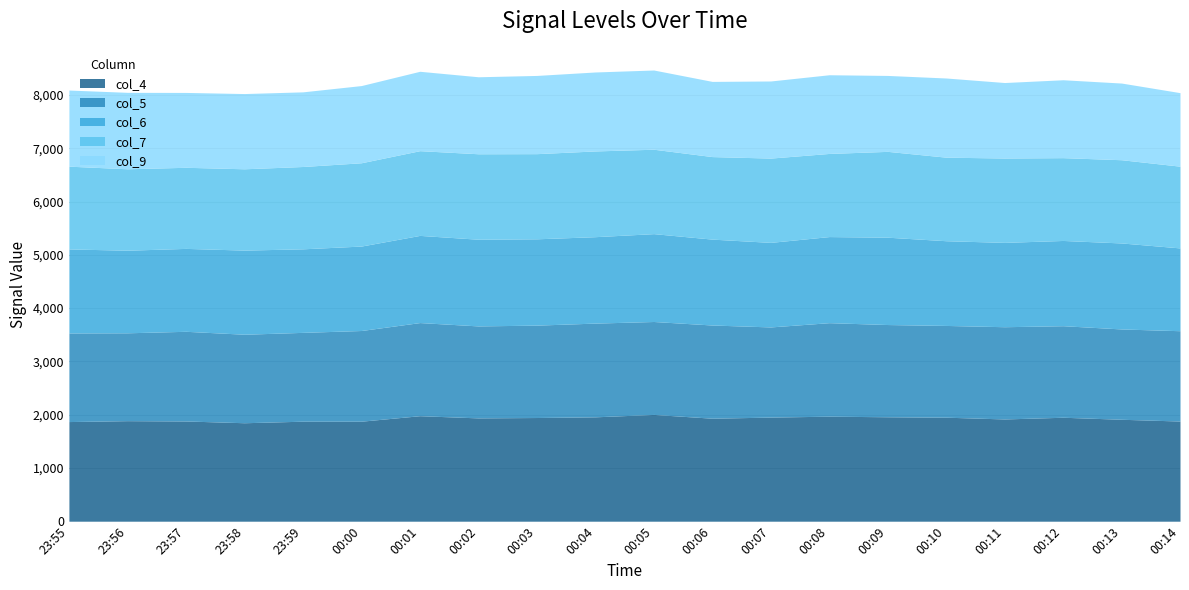

Between 23:58 and 00:04, which series saw the biggest shift?

col_4